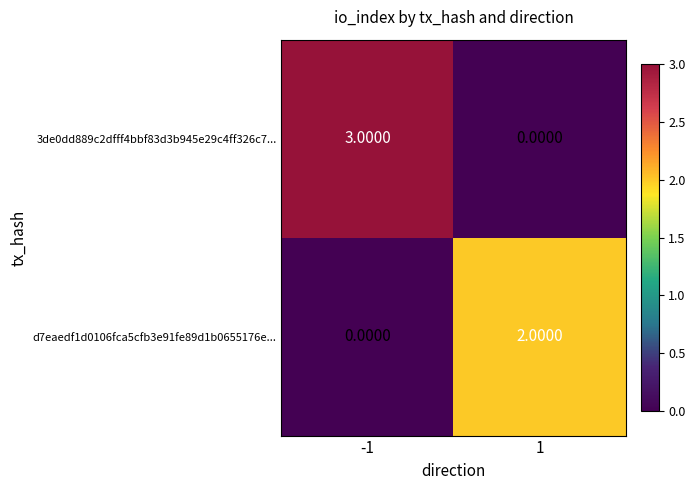

Rank the series at -1 from highest to lowest value.

3de0dd889c2dfff4bbf83d3b945e29c4ff326c7..., d7eaedf1d0106fca5cfb3e91fe89d1b0655176e...